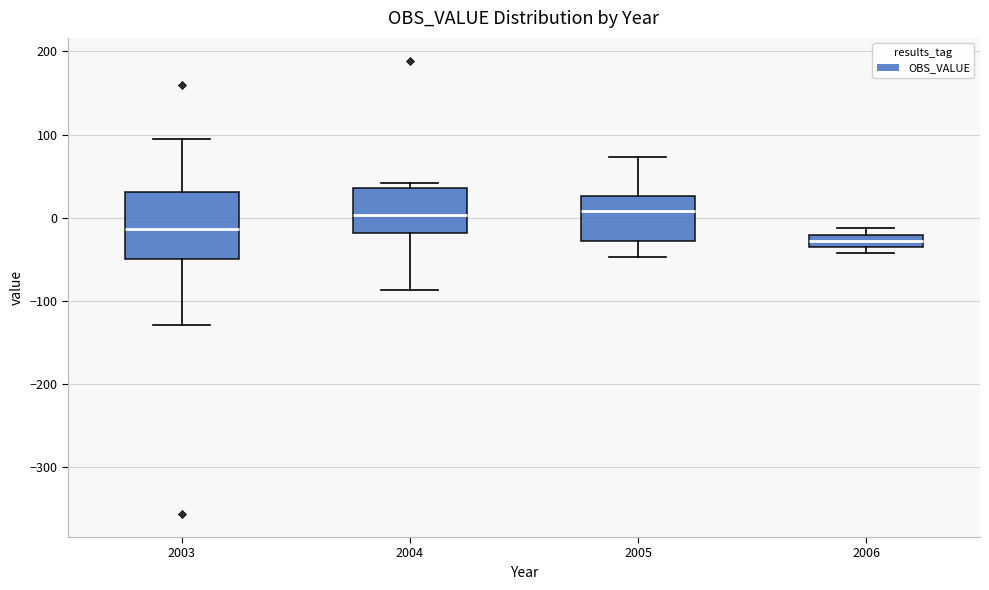

Which box has the lowest median line?

2006